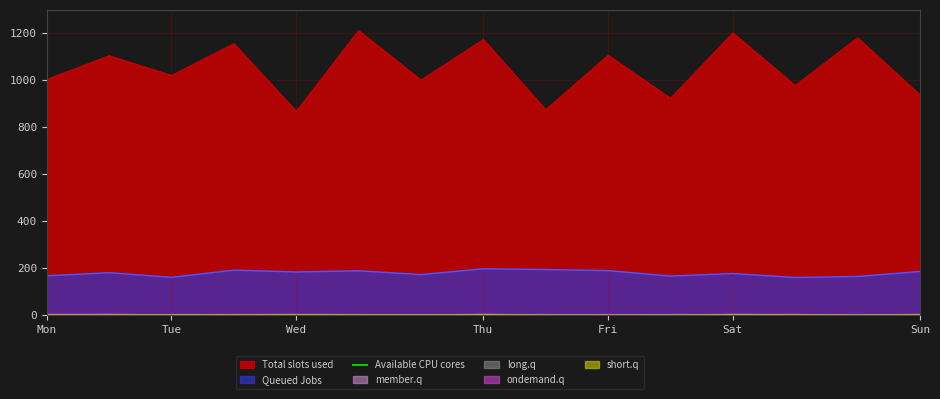

Which has a higher value, 9 or 2?

2